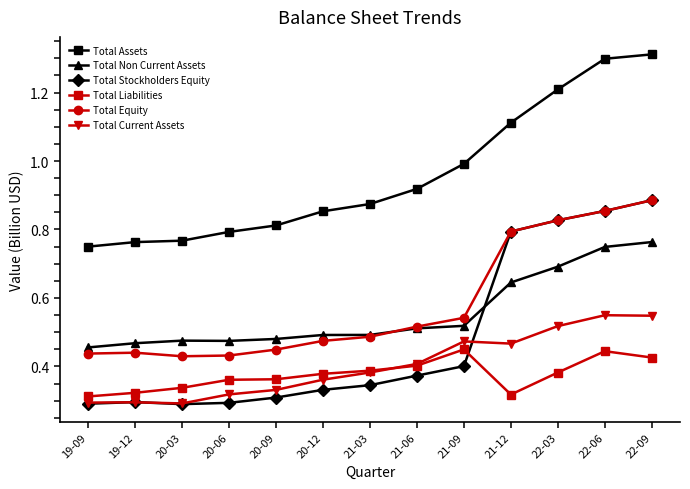

What position from the right is 20-06?

10